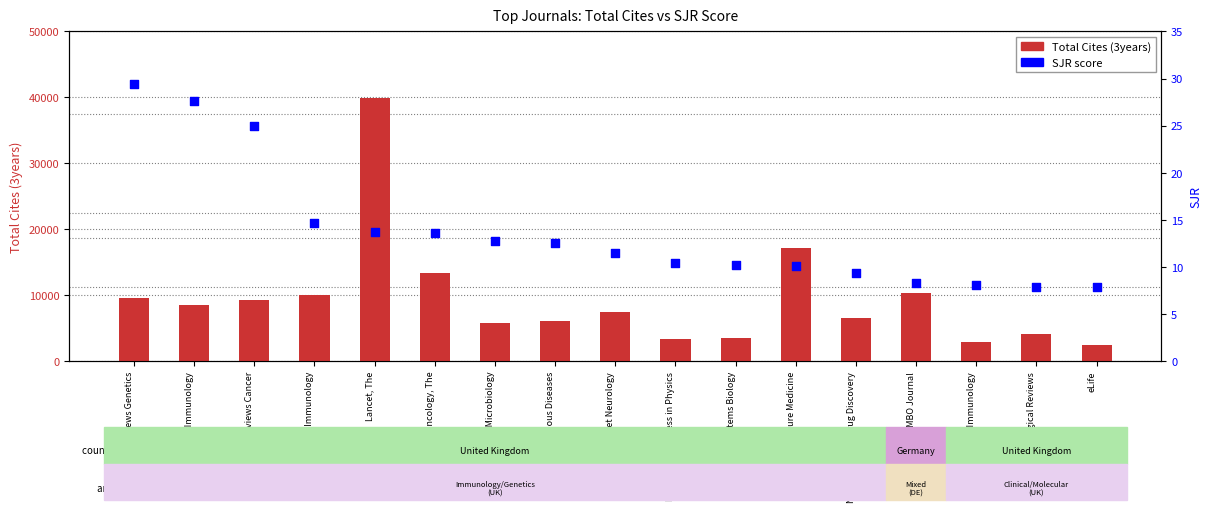

Which series has the largest total across all categories?

Total Cites (3years)